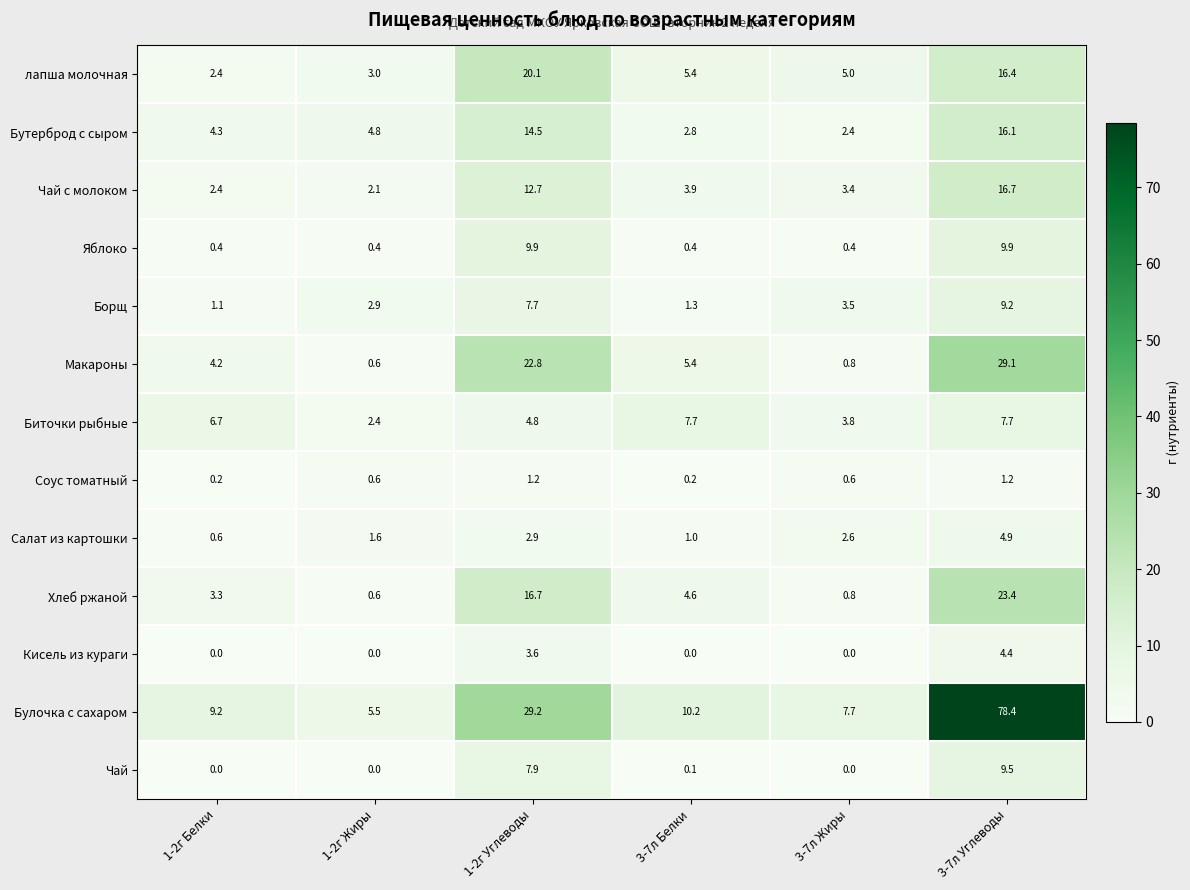

How many data points does each series have?

6